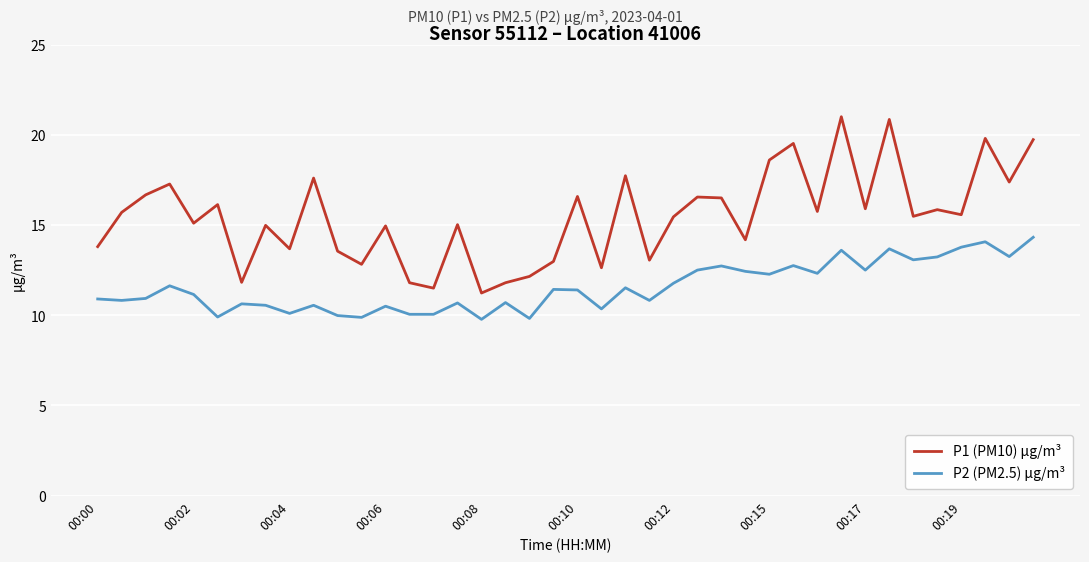

Which series has the widest spread of values?

P1 (PM10) µg/m³